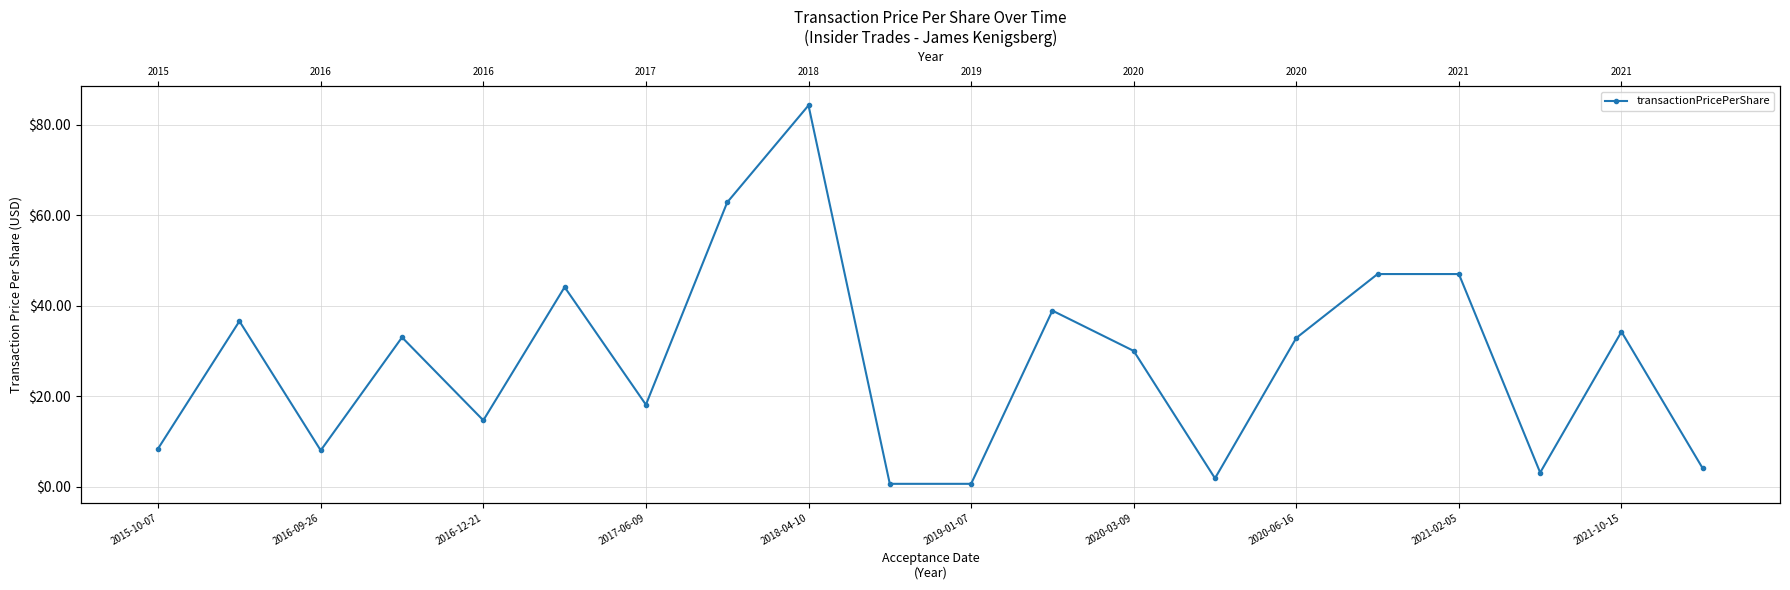

Reading right to left, list all the values displayed in this chart.

4.0	34.2	3.1	47.0	47.0	32.9	1.8	30.0	38.9	0.6	0.6	84.3	62.9	18.1	44.1	14.6	33.0	8.0	36.6	8.4